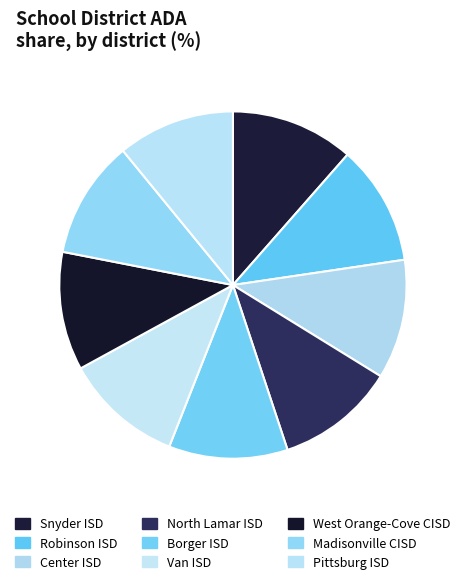

Rank the categories by value from lowest to highest.

Pittsburg ISD, Madisonville CISD, West Orange-Cove CISD, Van ISD, Borger ISD, North Lamar ISD, Center ISD, Robinson ISD, Snyder ISD